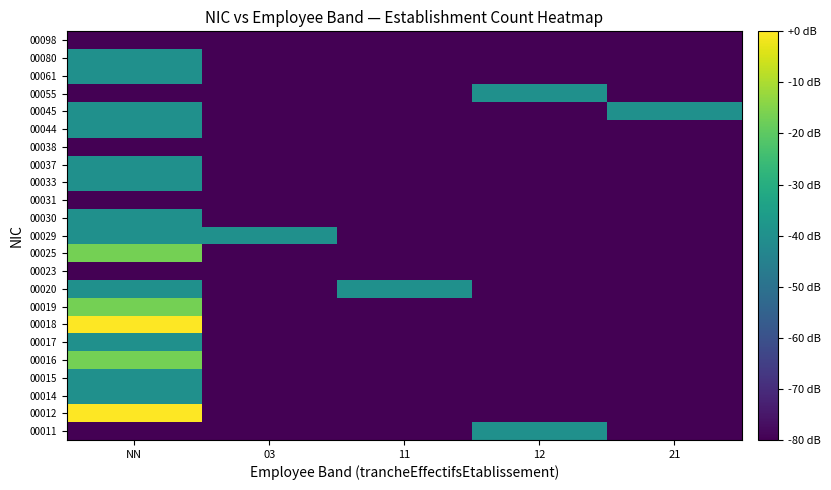

Which label corresponds to the largest value in the chart?

NN